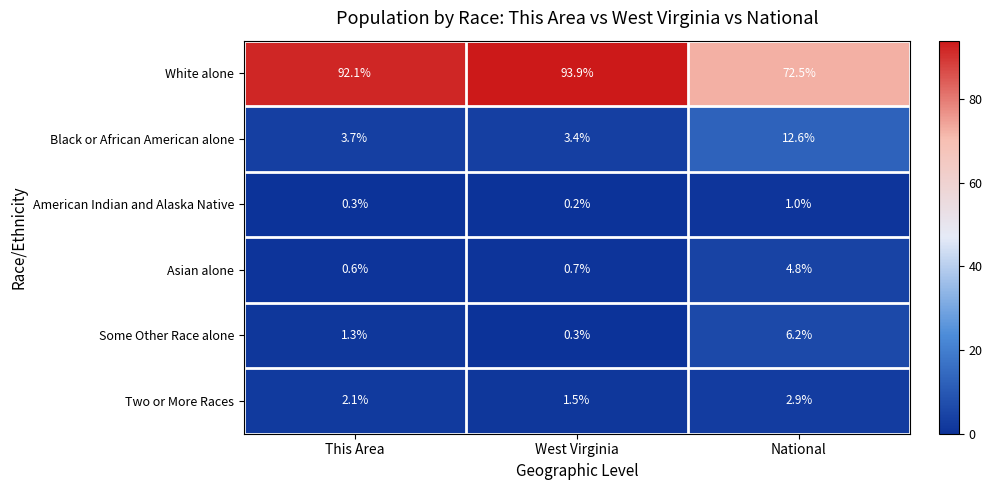

Where is Black or African American alone nearest to the value 8?

This Area